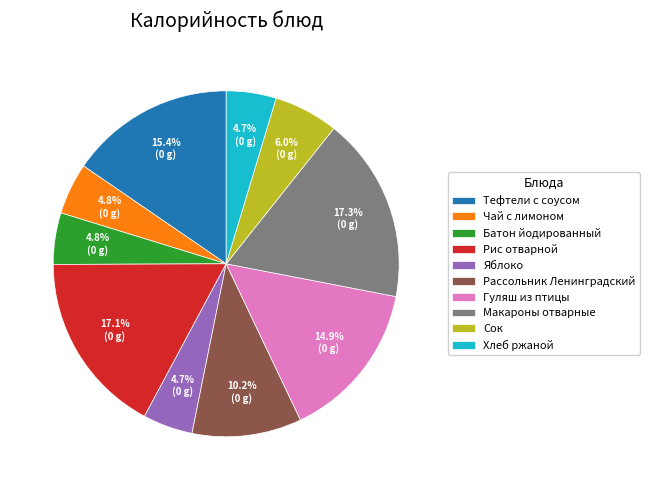

What percentage is NOT represented by Гуляш из птицы?

85.1%